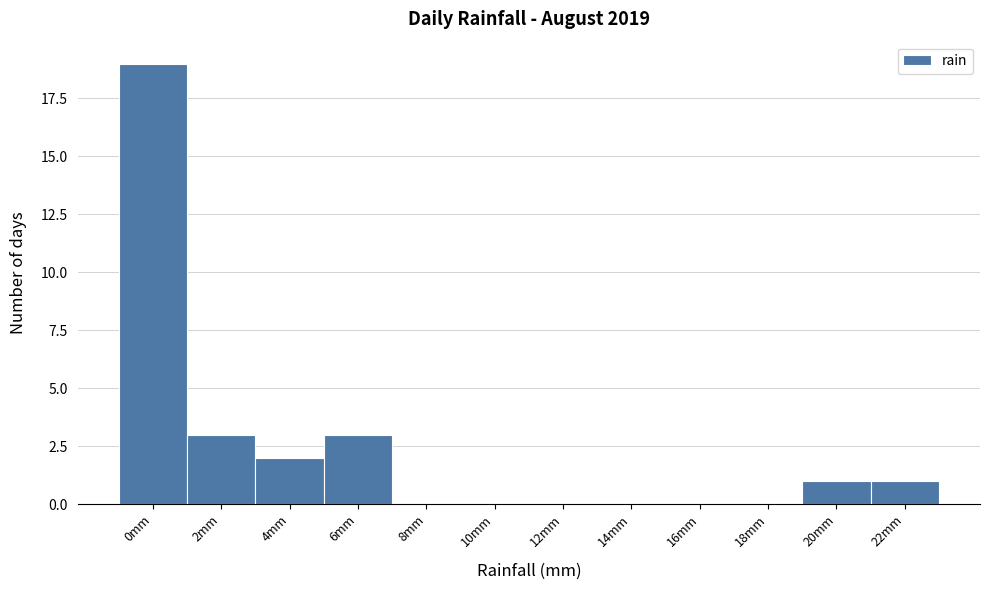

Reading left to right, list all the values displayed in this chart.

0mm=19	2mm=3	4mm=2	6mm=3	8mm=0	10mm=0	12mm=0	14mm=0	16mm=0	18mm=0	20mm=1	22mm=1